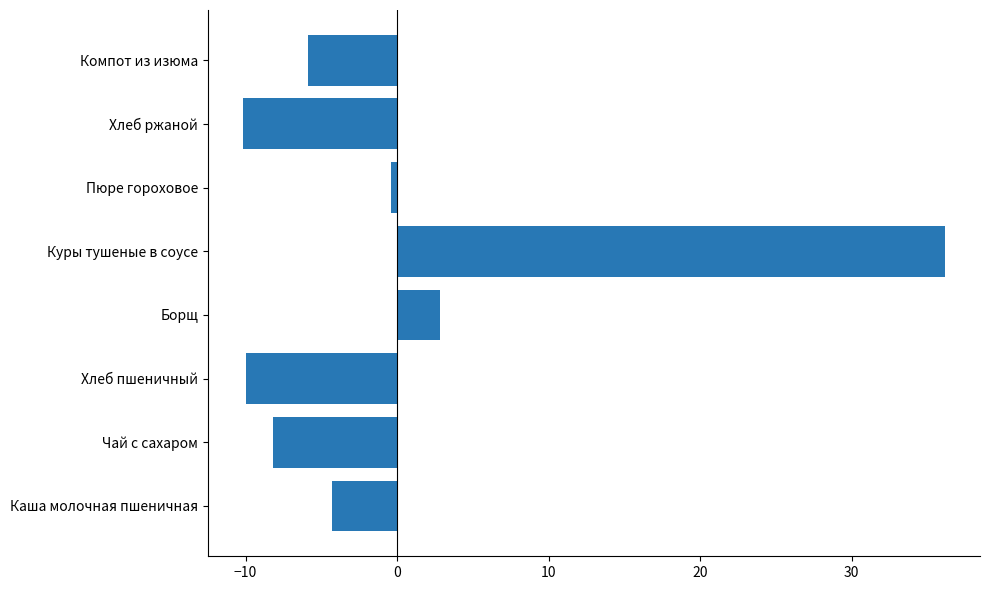

Where is the data nearest to the value 12?

Борщ